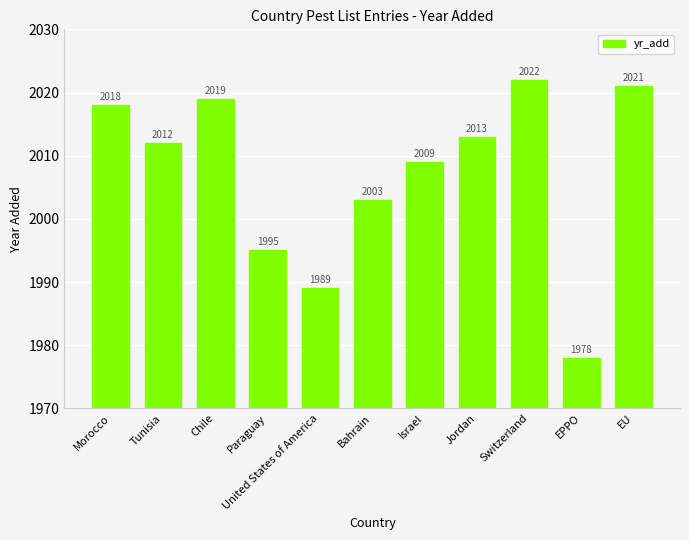

Reading left to right, extract all data points from this chart.

Morocco=2018	Tunisia=2012	Chile=2019	Paraguay=1995	United States of America=1989	Bahrain=2003	Israel=2009	Jordan=2013	Switzerland=2022	EPPO=1978	EU=2021